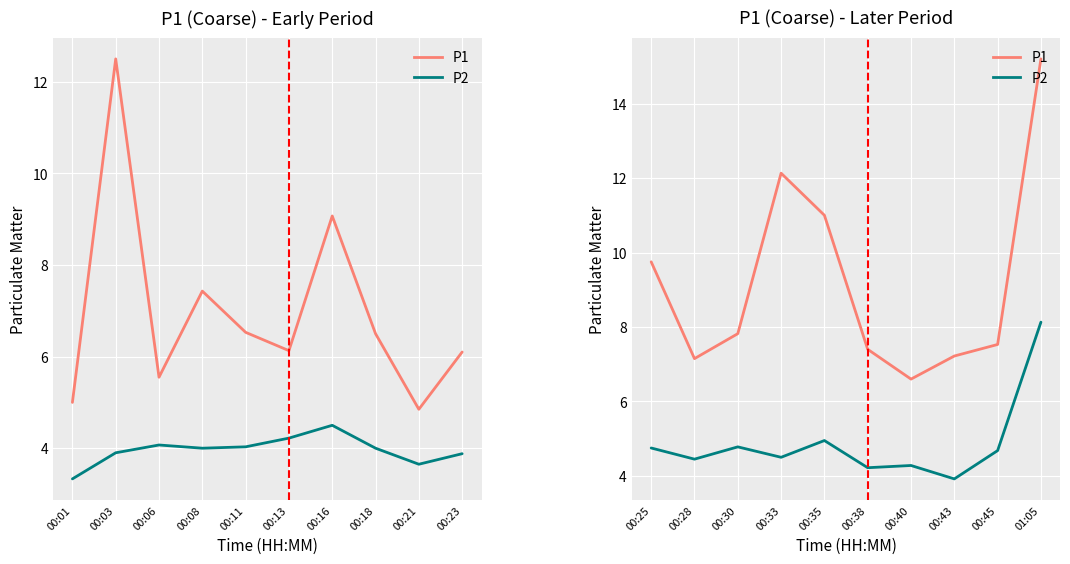

How many distinct data groups are displayed?

2